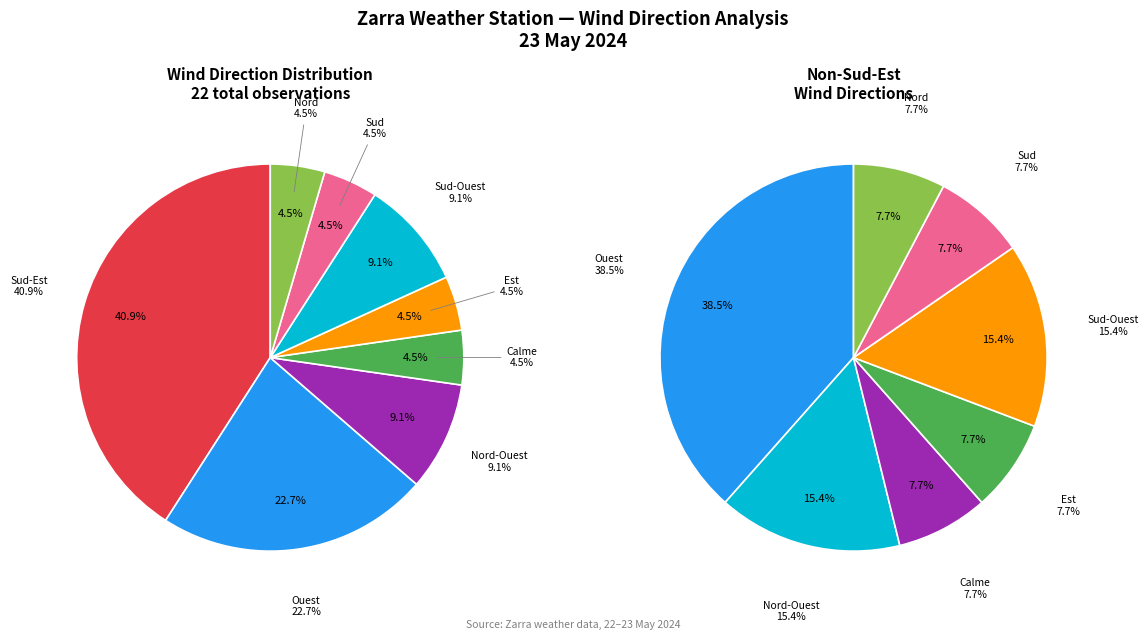

How many slices are in this pie chart?

8